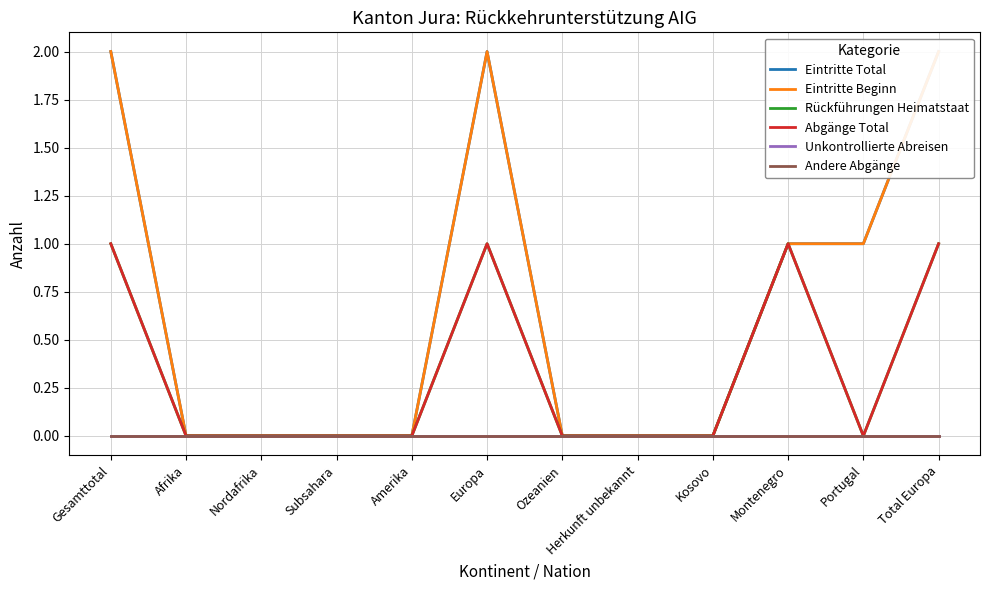

True or false: Abgänge Total and Rückführungen Heimatstaat cross at least once.

False